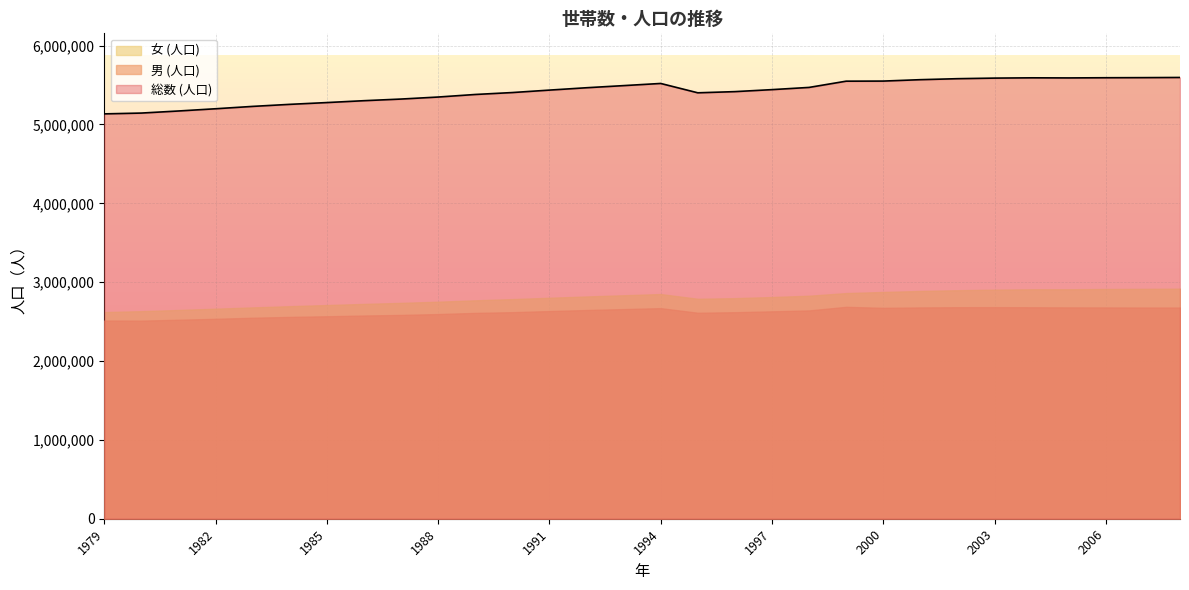

What are all the series names shown in the legend?

女 (人口), 男 (人口), 総数 (人口)